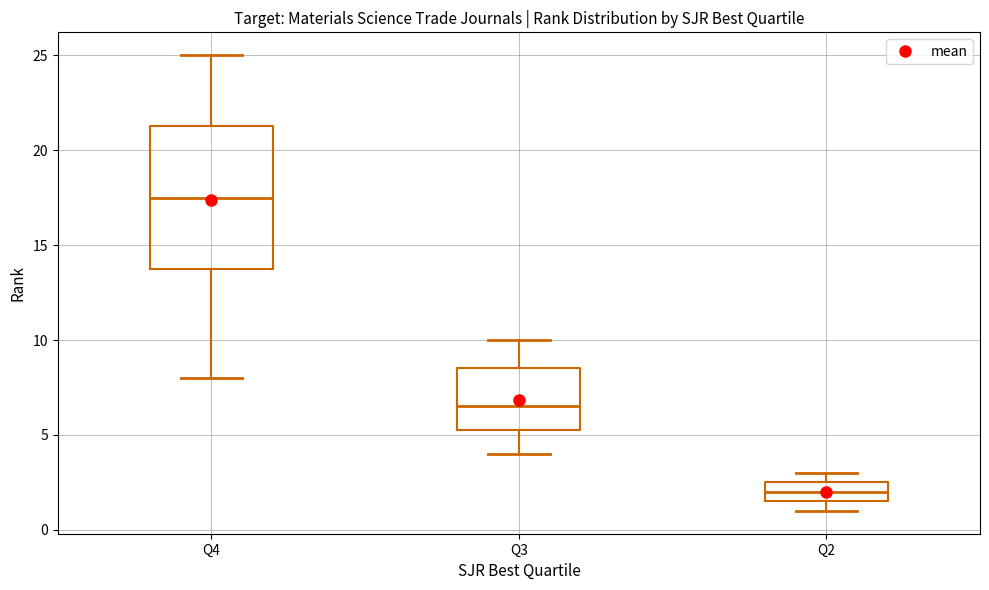

Where does the lower whisker of the box for Q3 end on the y-axis? The values are not printed on the chart, so give them approximately, as read against the axis.

4.0